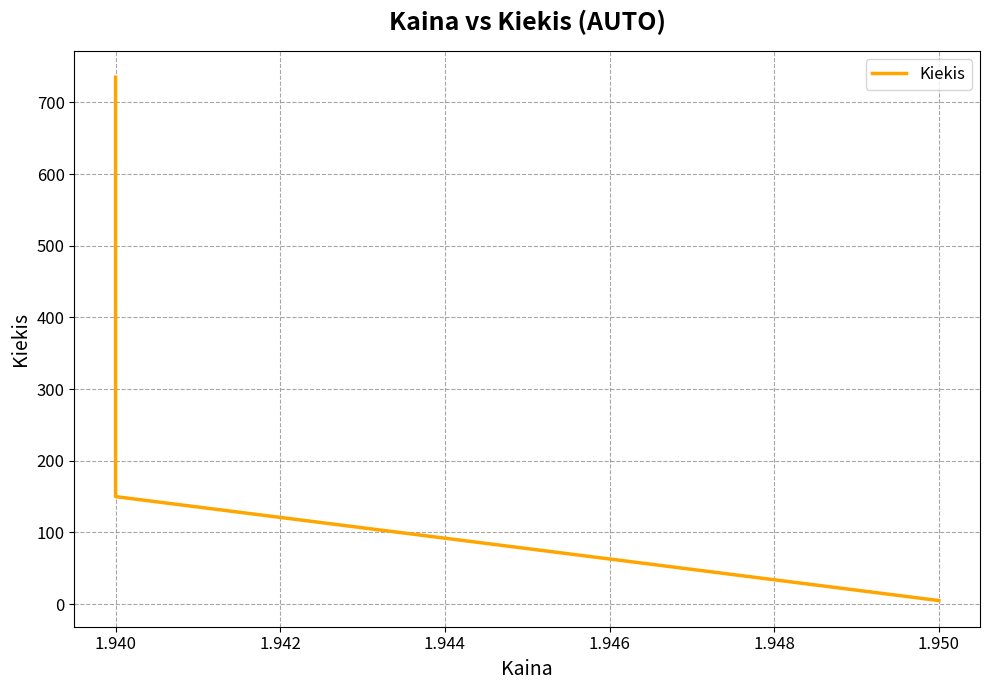

Does the chart have visible grid lines?

Yes